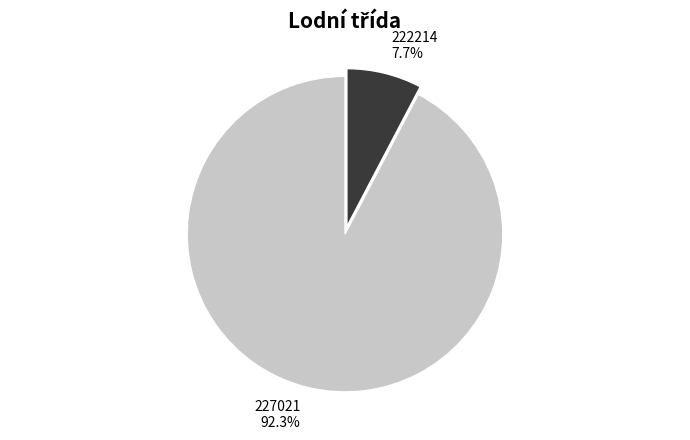

How many segments does this pie chart have?

2